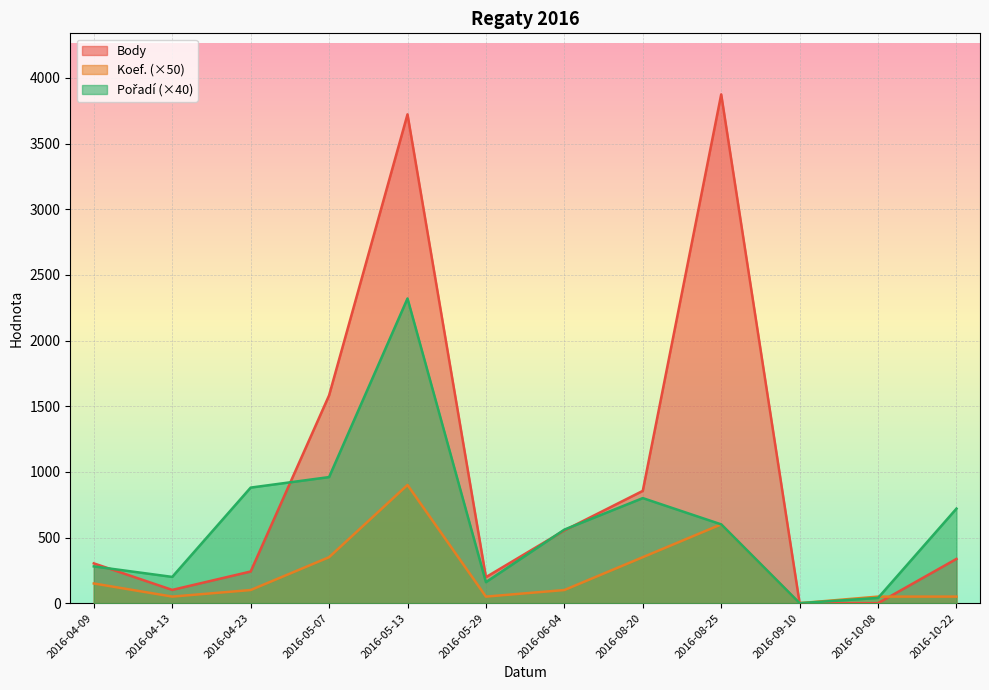

Which label corresponds to the largest value in the chart?

2016-08-25